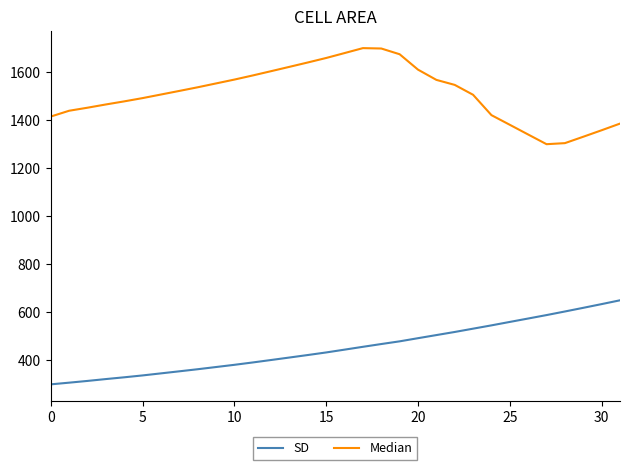

What is the difference between the maximum and minimum values in the SD series?

350.0